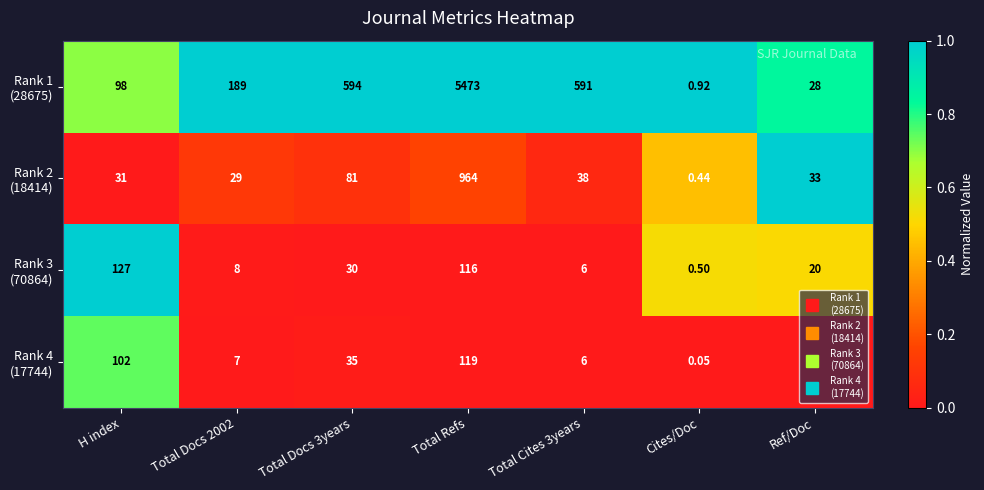

How many categories are shown in the chart?

7